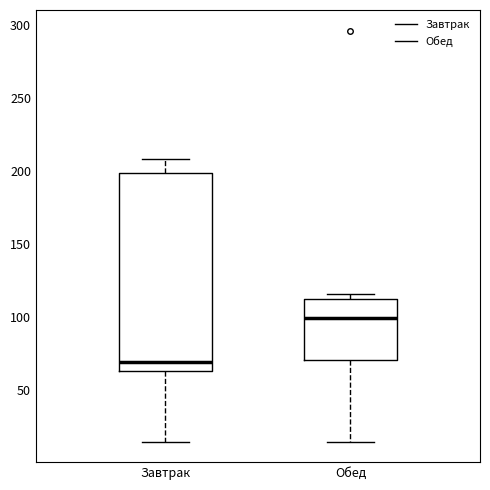

Reading left to right, read every box against the y-axis: the position of its median line, the range the box covers, and the ends of its whiskers. The values are not printed on the chart, so give them approximately, as read against the axis.

Завтрак: median 70, box 65 to 200, whiskers 15 to 210
Обед: median 100, box 70 to 110, whiskers 15 to 115